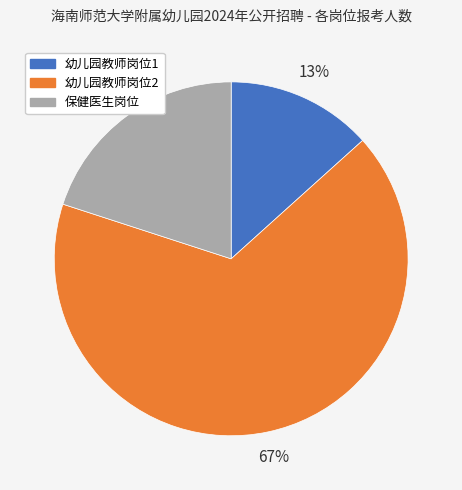

Is it true that 幼儿园教师岗位1 is 22% of the pie?

False